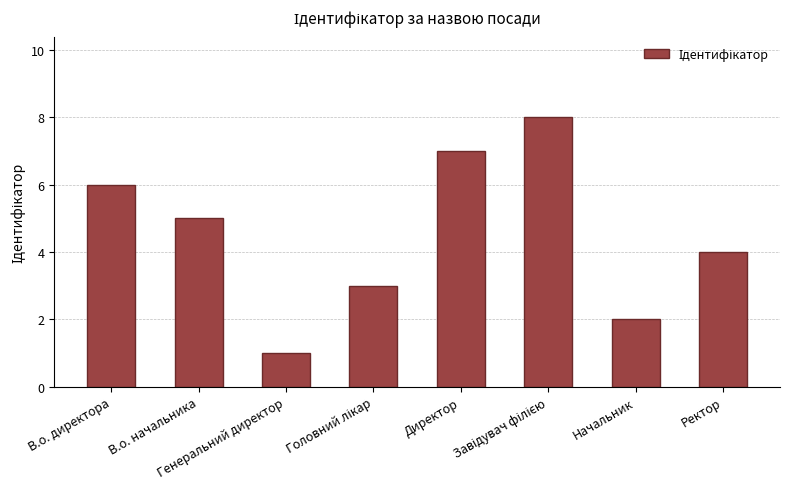

Does the chart contain stacked bars?

No